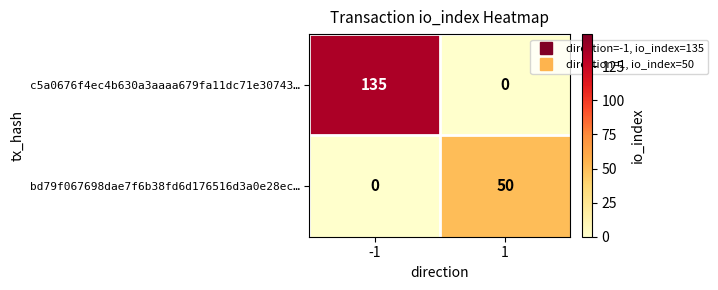

Rank the series at -1 from lowest to highest value.

bd79f067698dae7f6b38fd6d176516d3a0e28ec…, c5a0676f4ec4b630a3aaaa679fa11dc71e30743…